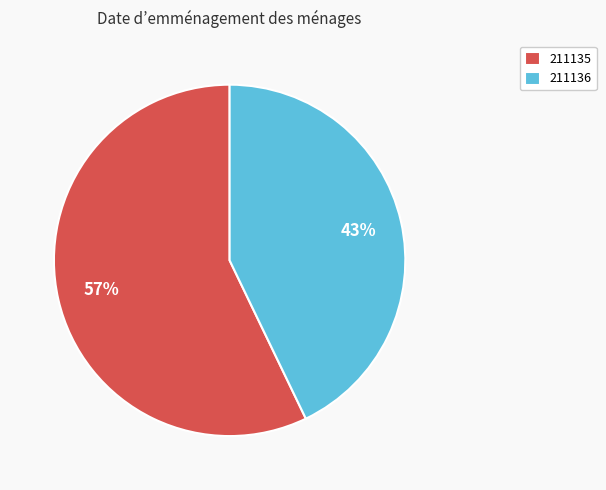

Is it true that 211136 is 43% of the pie?

True